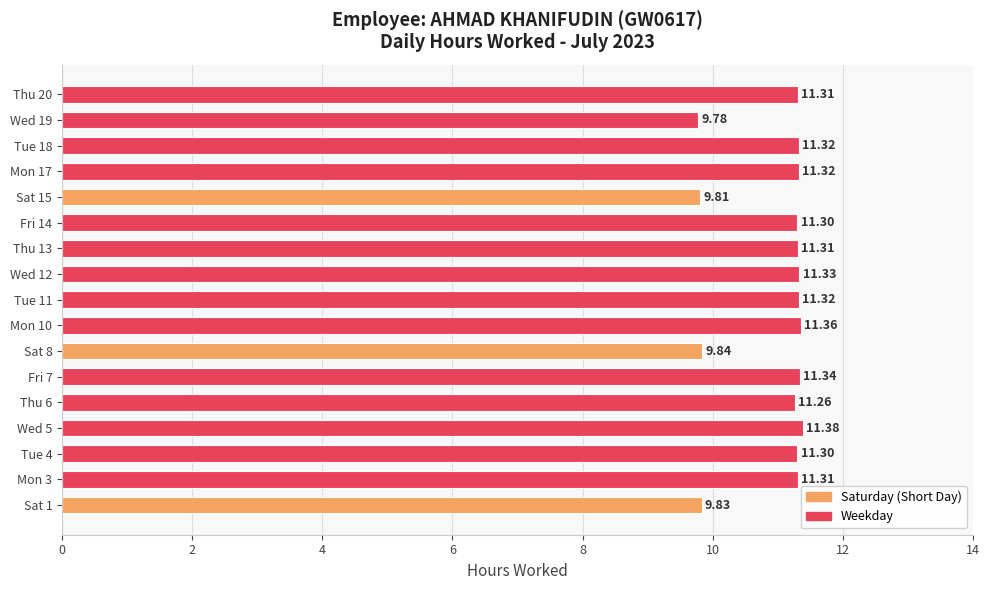

Are the bars grouped side by side (vs. stacked)?

No